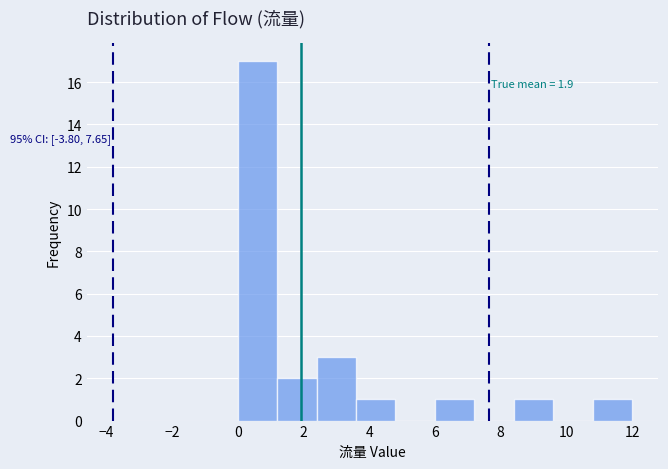

Over which range of the x-axis is the bar tallest?

0.0 to 1.2